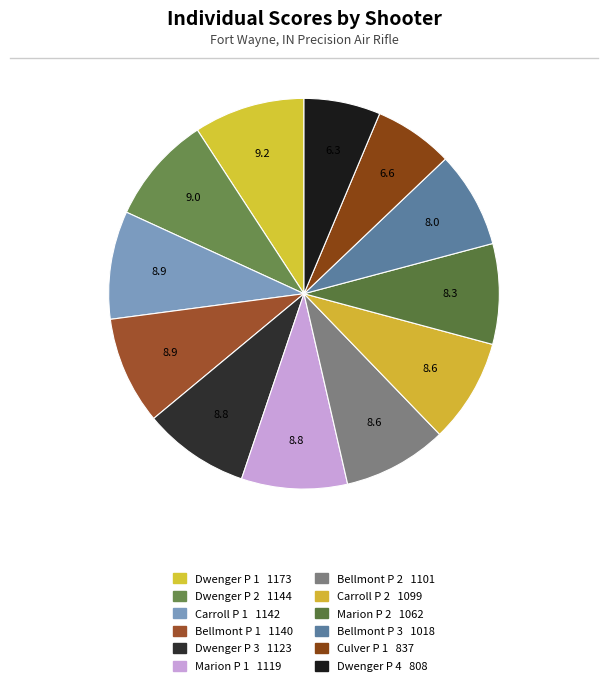

Which has a higher value, Carroll P 2 or Marion P 1?

Marion P 1